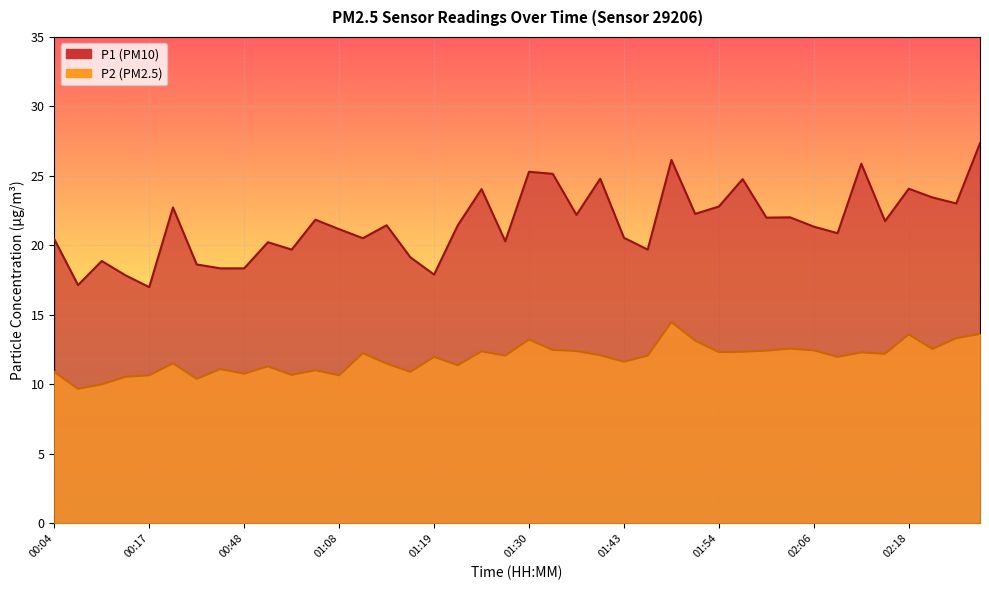

What are all the series names shown in the legend?

P1, P2